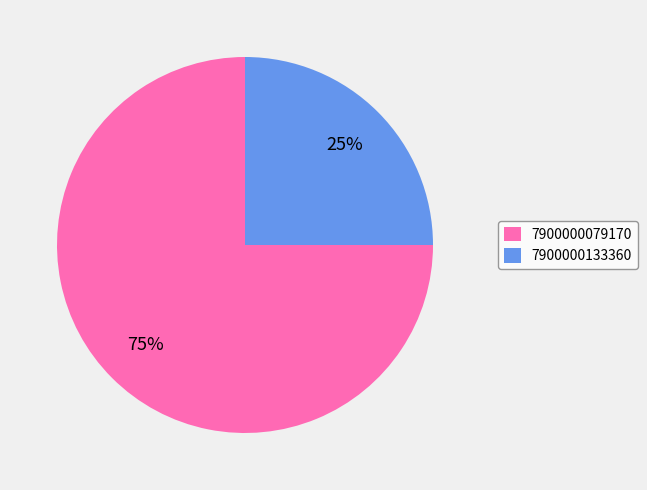

To the nearest percent, what is the combined percentage of 7900000079170 and 7900000133360?

100%